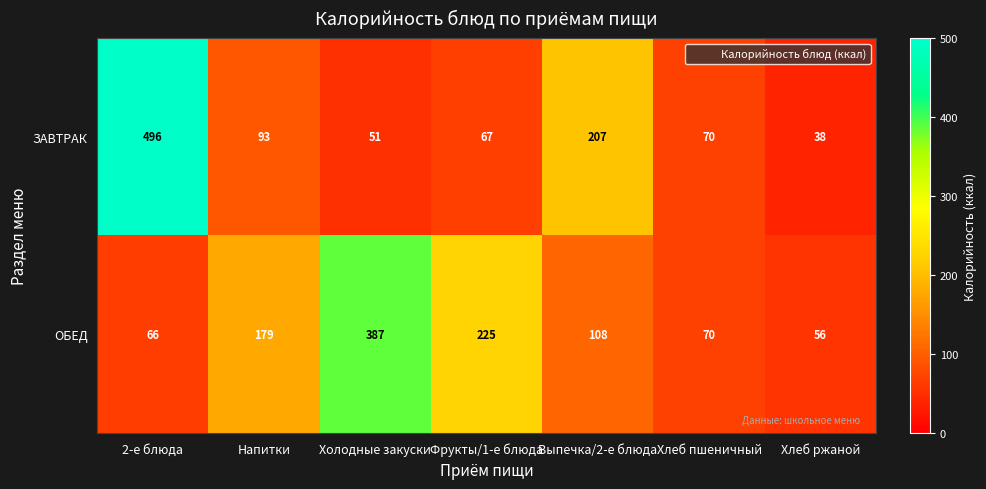

Reading left to right, list all the values displayed in this chart.

ЗАВТРАК: 496	93	51	67	207	70	38
ОБЕД: 66	179	387	225	108	70	56